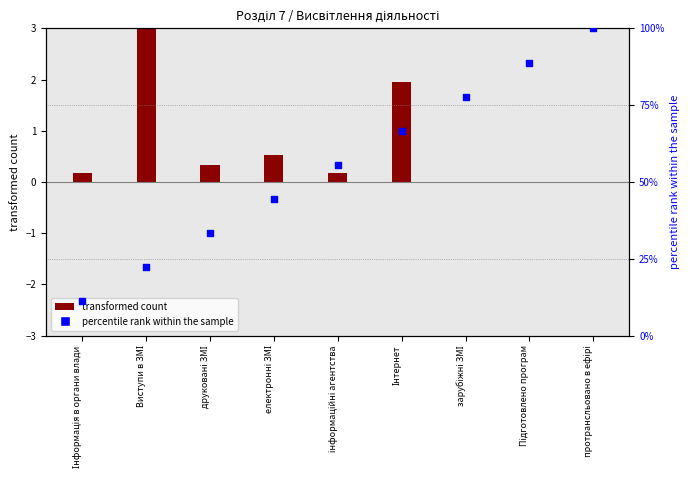

What is the change in value from інформаційні агентства to Інтернет?

+11.1